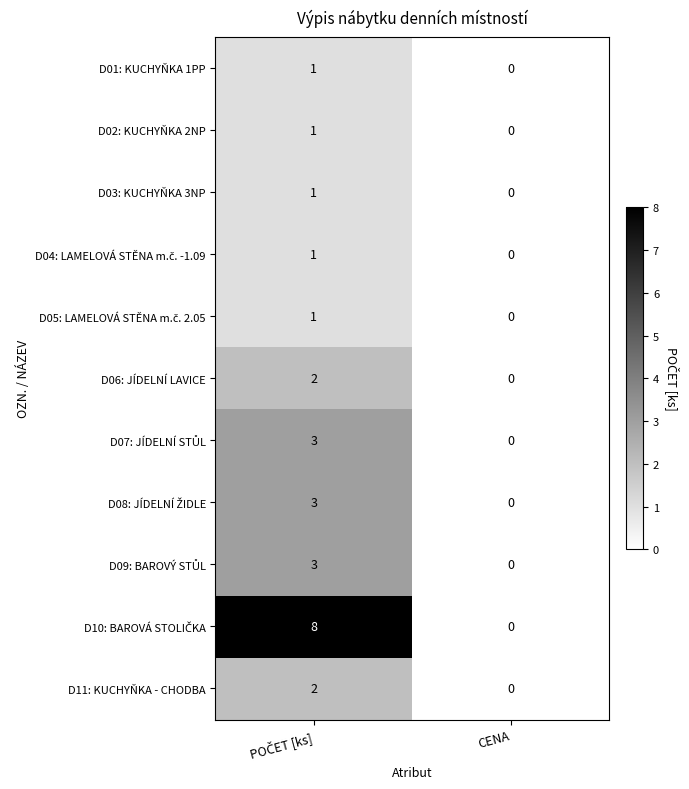

Is it true that D02: KUCHYŇKA 2NP equals 0 at CENA?

True